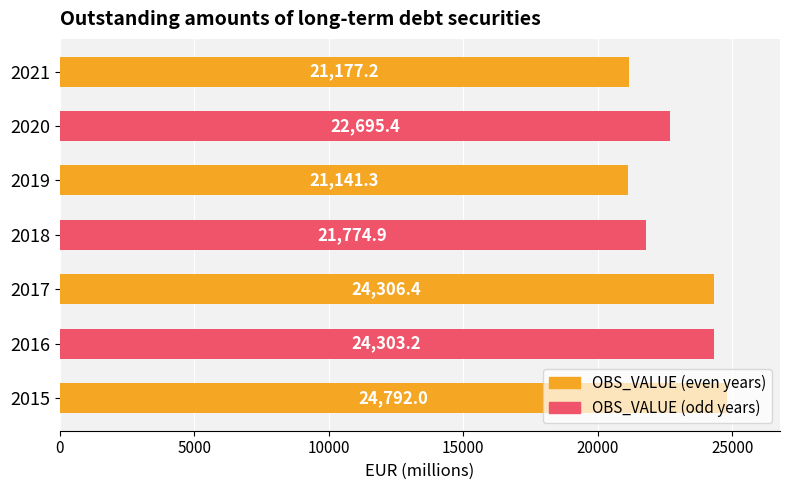

What value does the data have at 2021?

21177.2